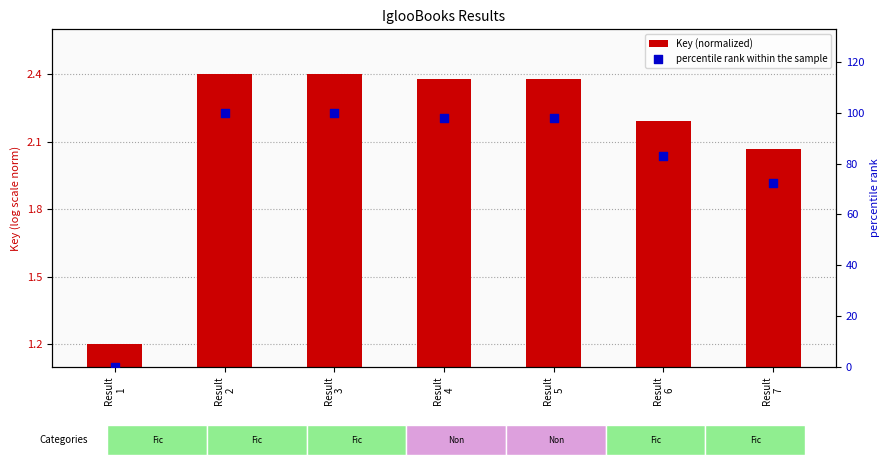

Which series contains the lowest Y value?

percentile rank within the sample